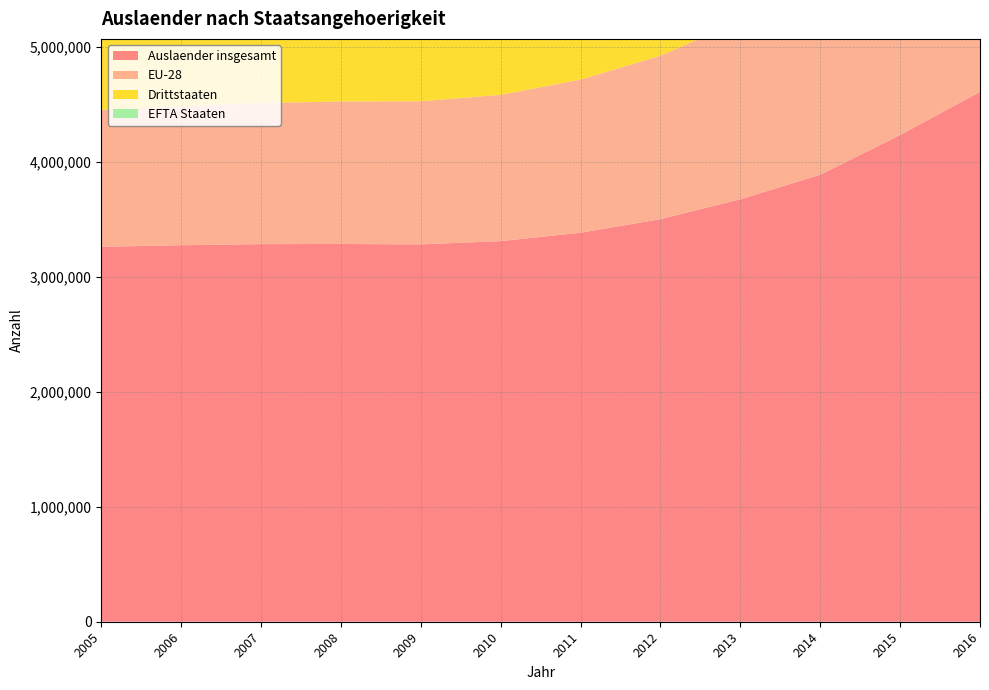

Reading right to left, what are all the values shown in this chart?

Auslaender insgesamt: 4609655	4234600	3888455	3675010	3502385	3384235	3311175	3282945	3286335	3285080	3275730	3262010
EU-28: 1944245	1824920	1679395	1550975	1422190	1332075	1272695	1245090	1239635	1227260	1207880	1192470
Drittstaaten: 2638435	2383095	2182725	2098020	2054380	2026800	2013520	2013110	2021640	2032650	2042875	2044910
EFTA Staaten: 26975	26585	26335	26010	25810	25365	24960	24745	25065	25170	24980	24630